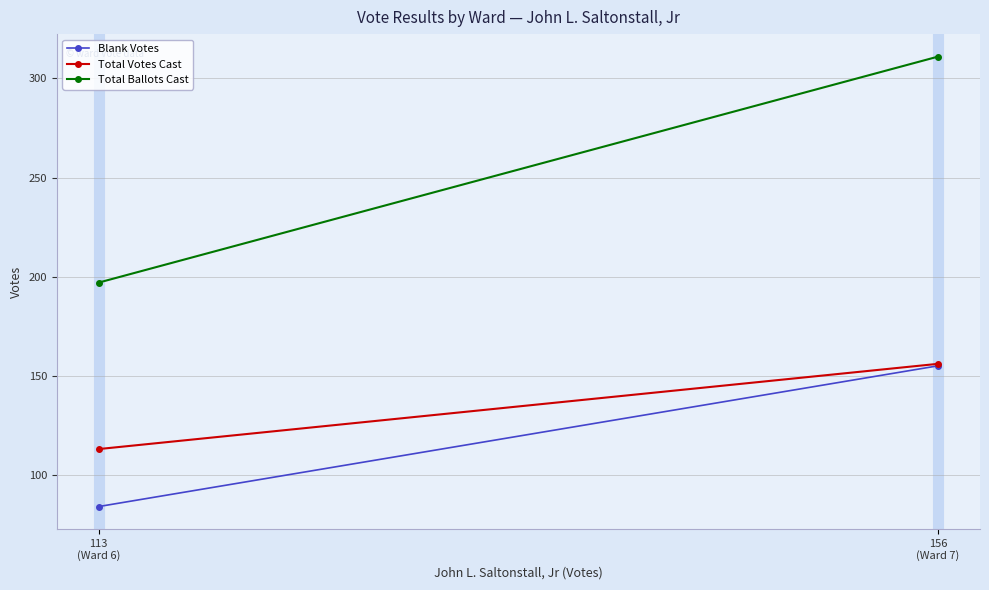

At how many categories does at least one series exceed 105?

2